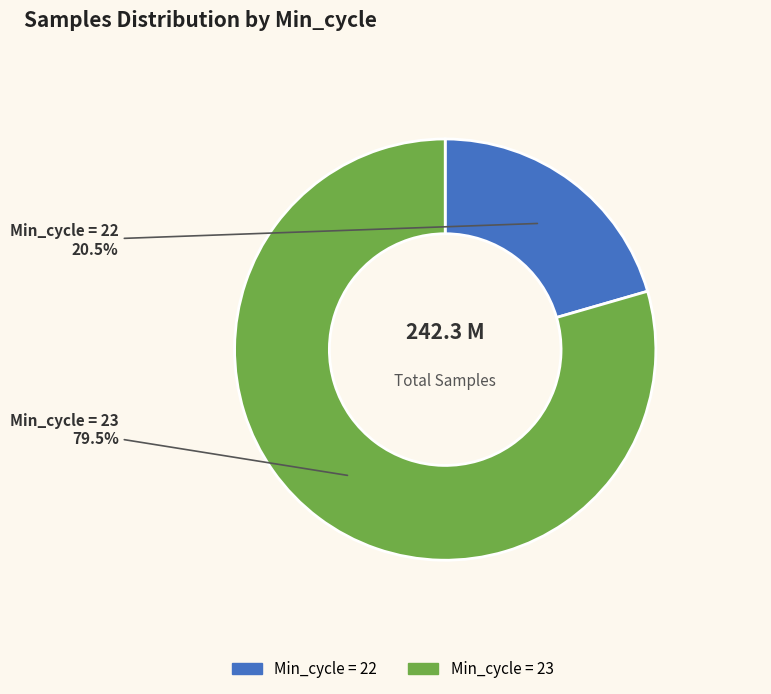

How many slices are in this pie chart?

2